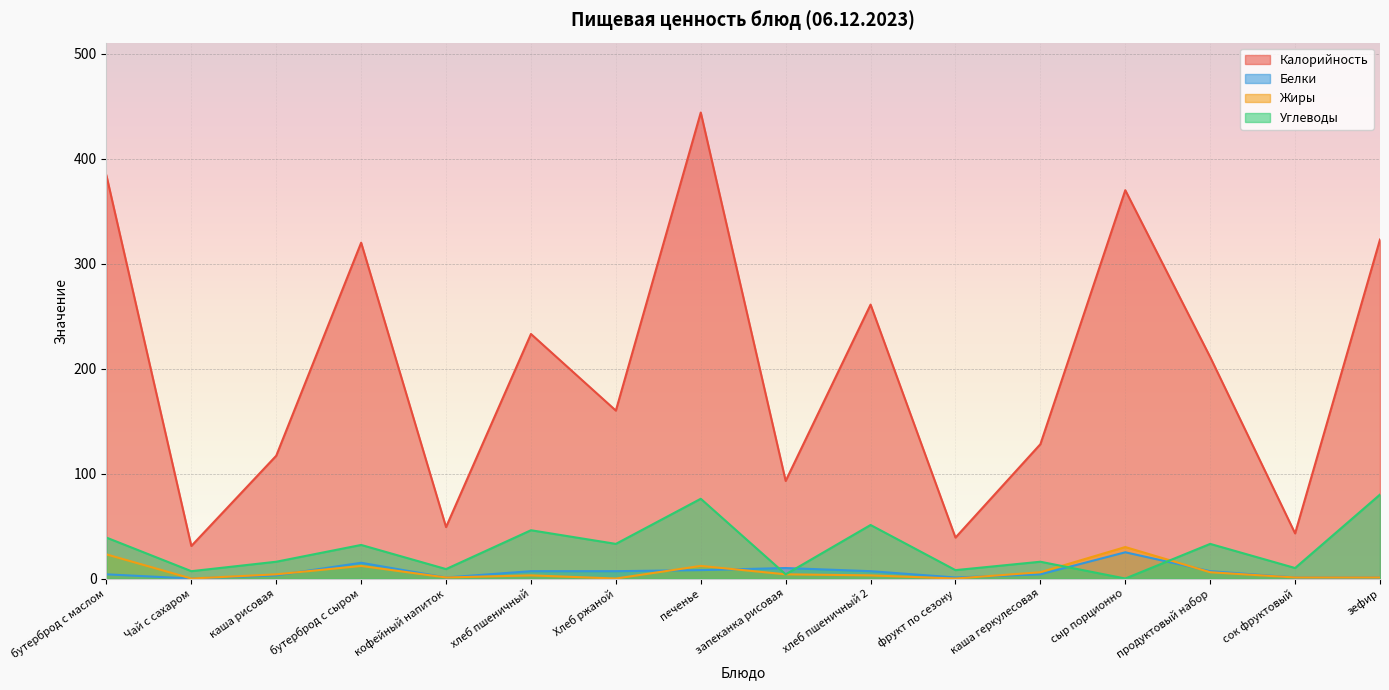

How many data points does each series have?

16